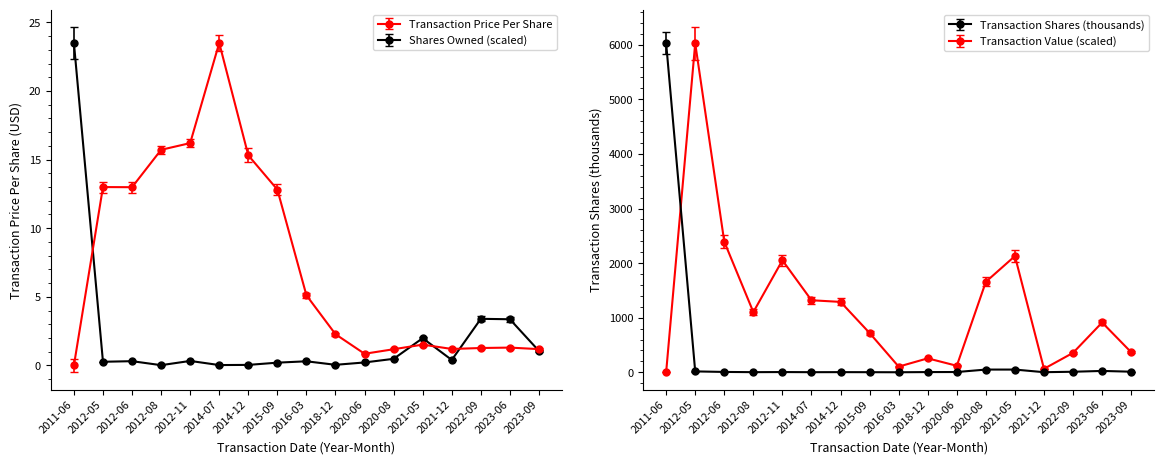

At which category is the sum across all series the highest?

2011-06